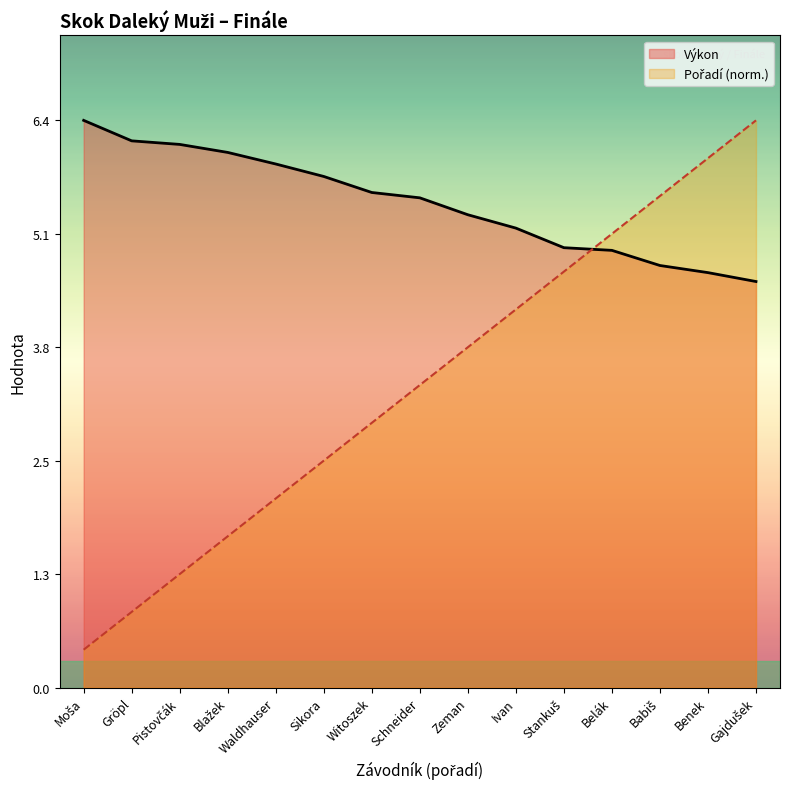

Reading left to right, what are all the values shown in this chart?

Výkon: 6.4	6.1	6.1	6.0	5.9	5.7	5.6	5.5	5.3	5.2	4.9	4.9	4.7	4.7	4.6
Pořadí: 0.4	0.8	1.3	1.7	2.1	2.5	3.0	3.4	3.8	4.2	4.7	5.1	5.5	5.9	6.4